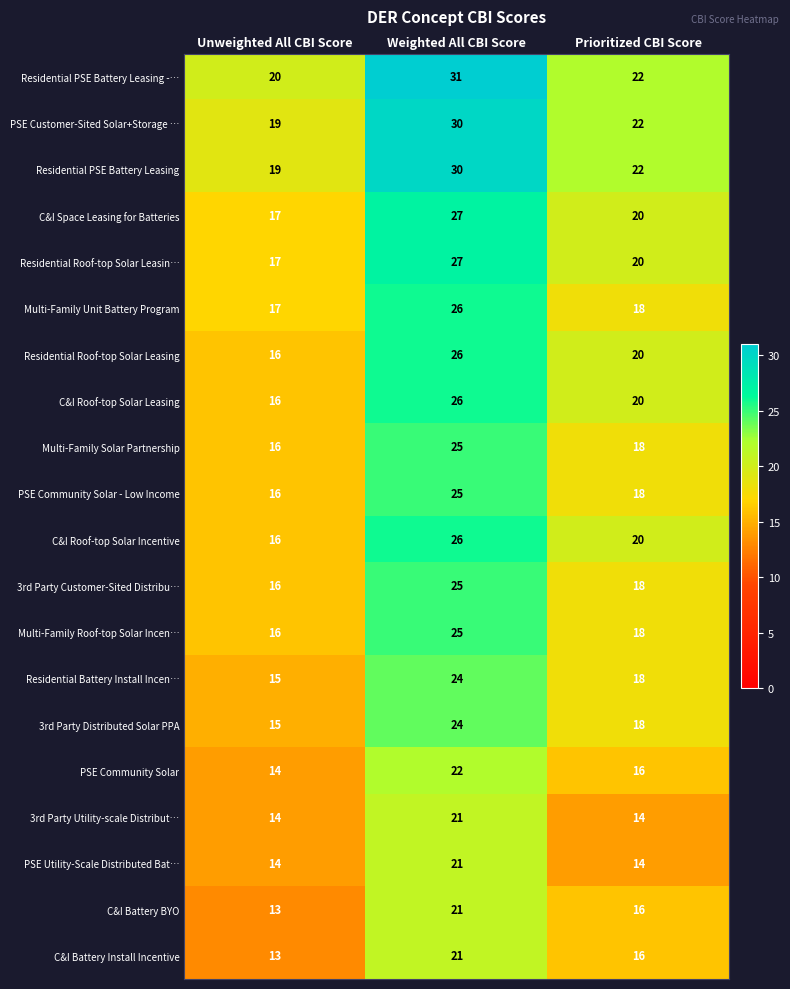

Where is Multi-Family Solar Partnership nearest to the value 20?

Prioritized CBI Score